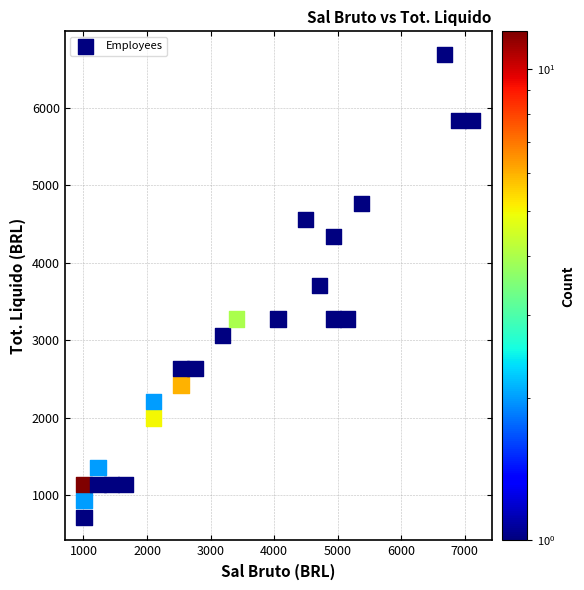

What is the range of X values (max minus min)?

6108.5